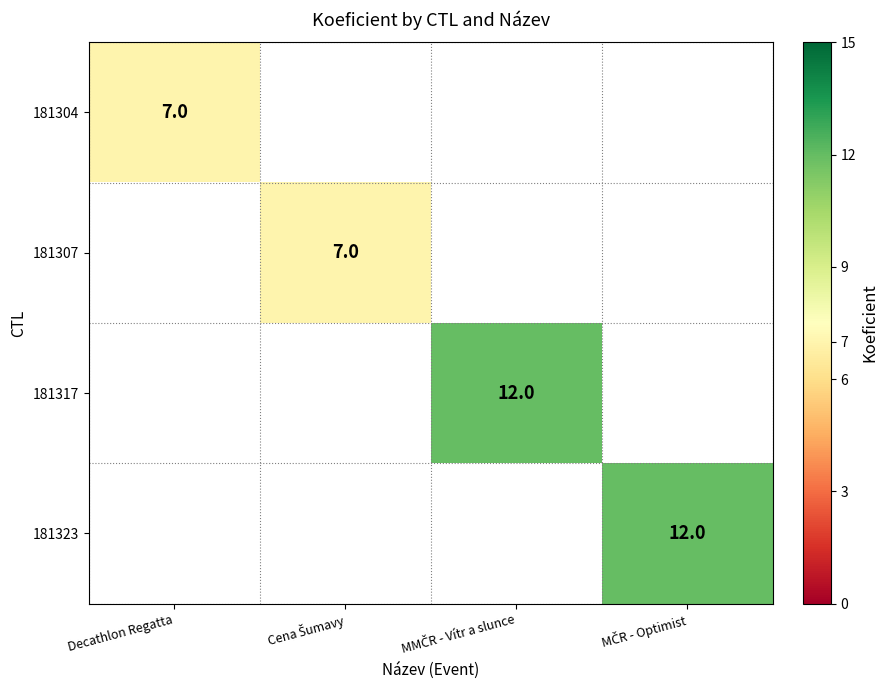

Is it true that 181307 equals 10.5 at Cena Šumavy?

False